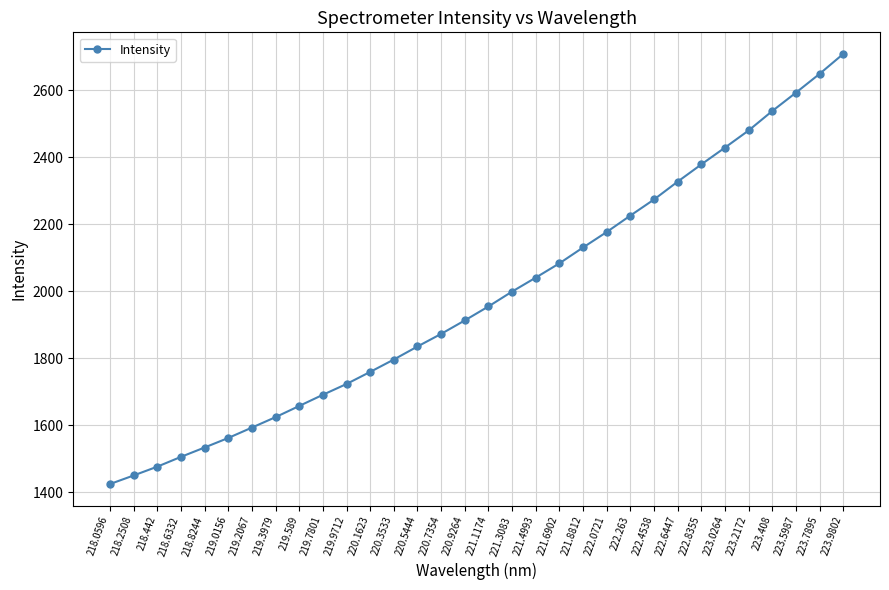

What is the change in value from 220.7354 to 221.1174?

+82.0